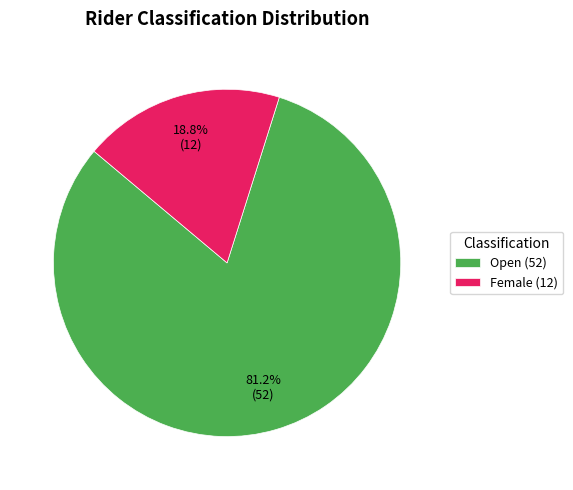

Rank the categories by value from highest to lowest.

Open (52), Female (12)